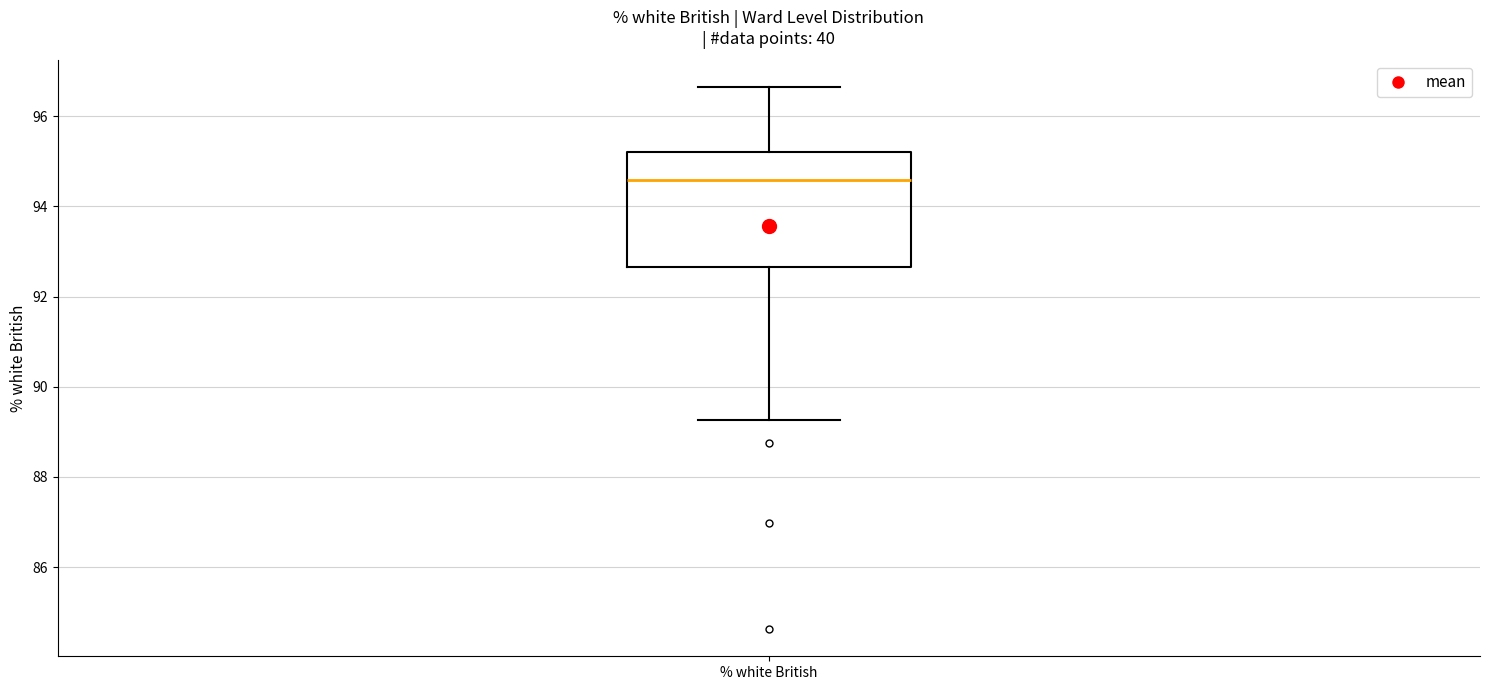

Read this box plot against the y-axis: the position of the median line, the range covered by the box, and the ends of both whiskers. The values are not printed on the chart, so give them approximately, as read against the axis.

median 94.6, box 92.6 to 95.2, whiskers 89.2 to 96.6